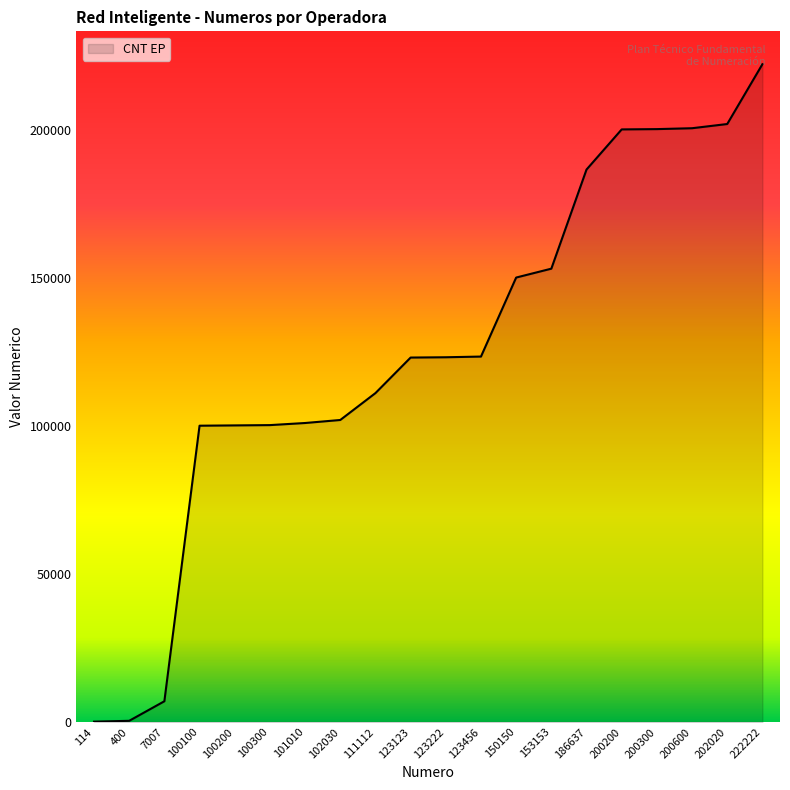

Where is the data nearest to the value 111168?

111112